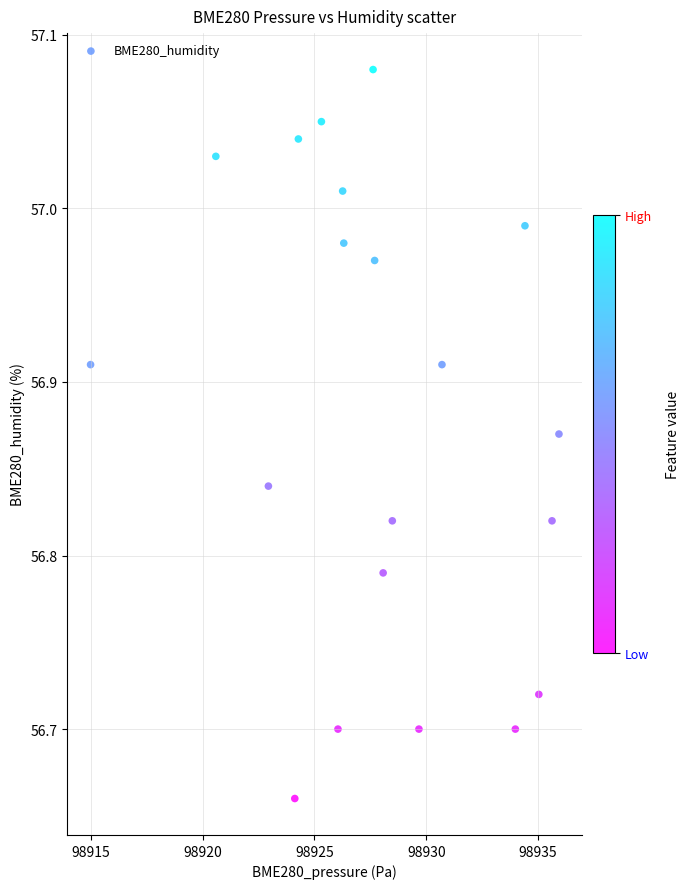

What is the range of Y values (max minus min)?

0.4